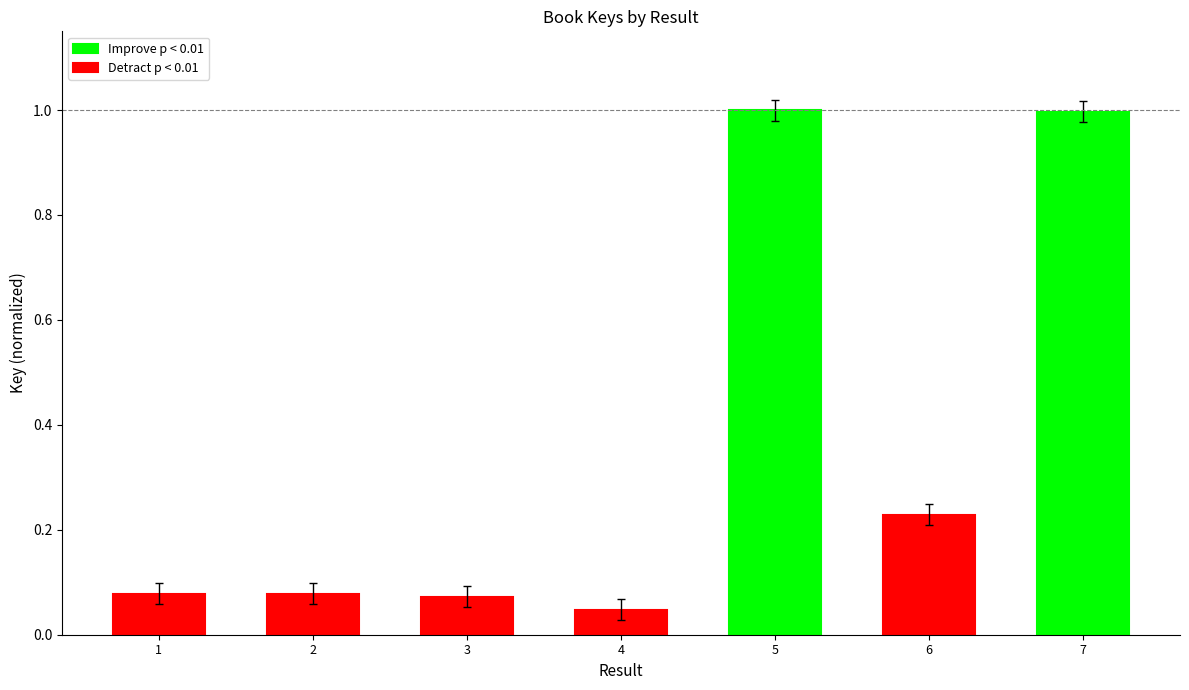

Which category has the lowest value across all series?

4